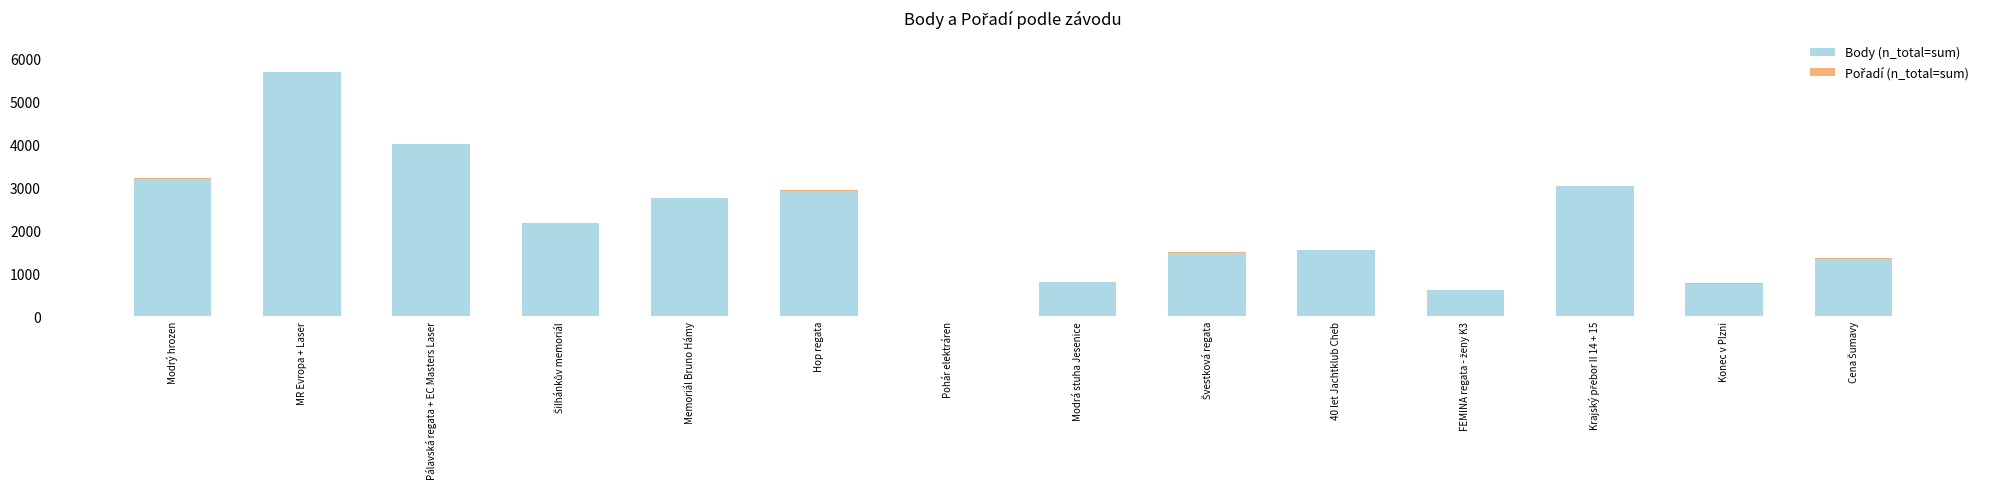

The Body (n_total=sum) series shows 5001 at Modrý hrozen. True or false?

False